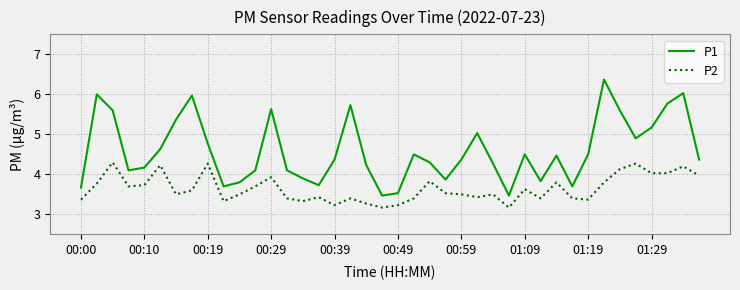

What is the greatest value displayed?

6.4